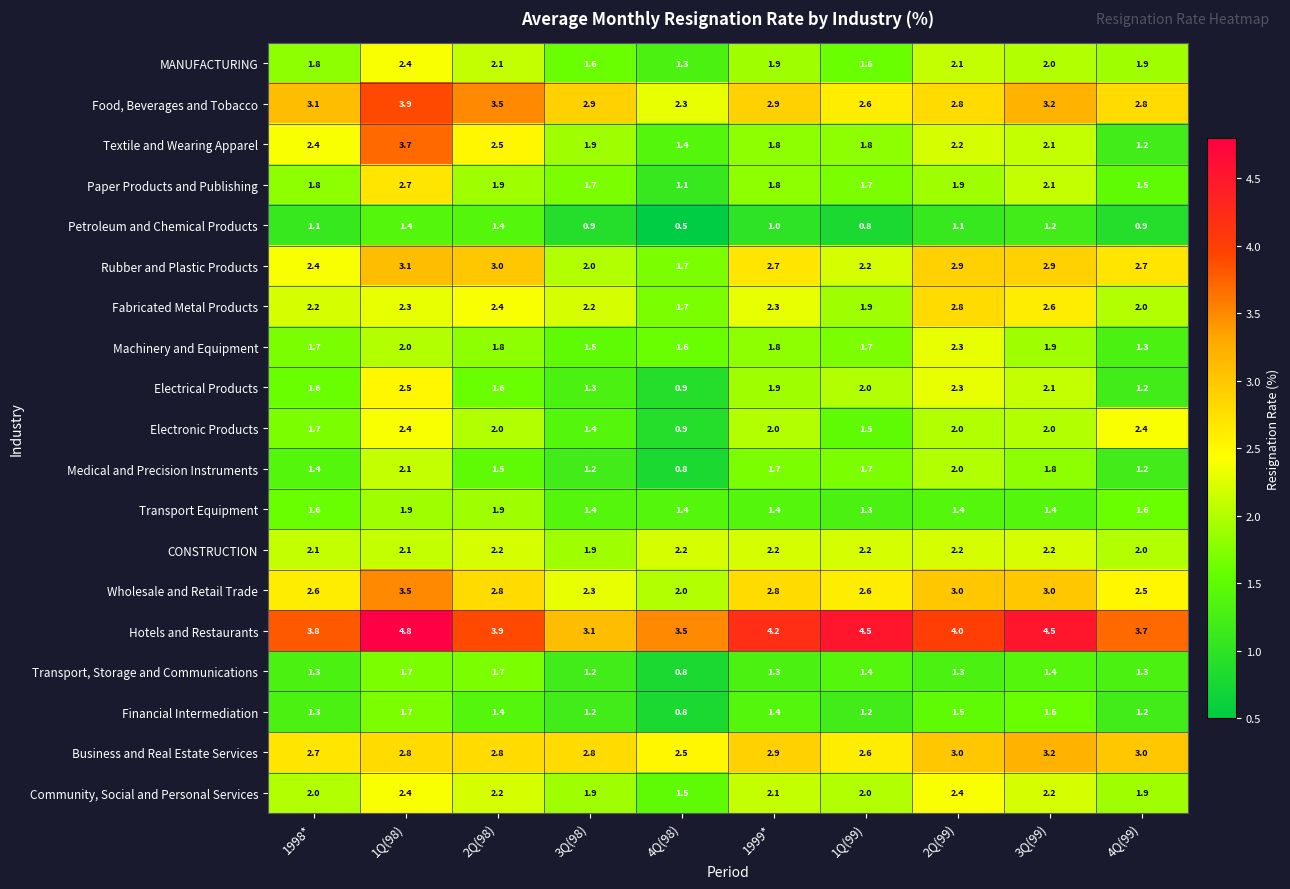

Where does the Textile and Wearing Apparel series first go above 2?

1998*